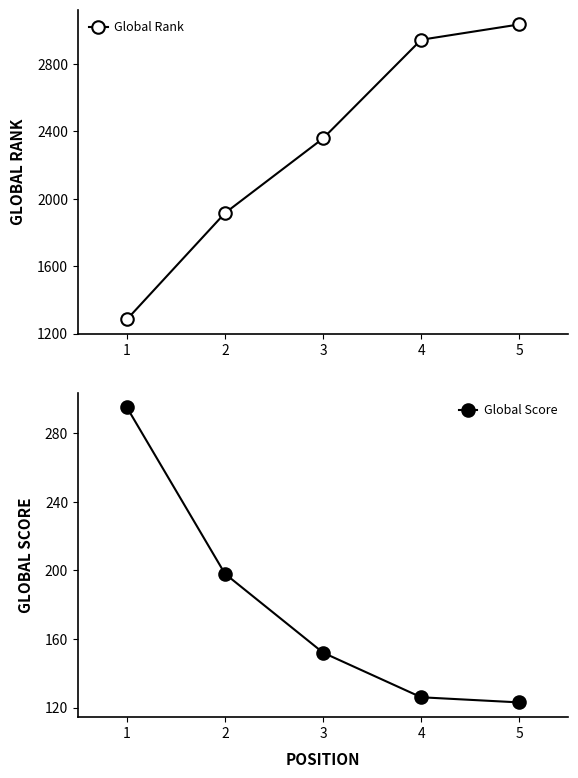

How many lines are shown in the chart?

2